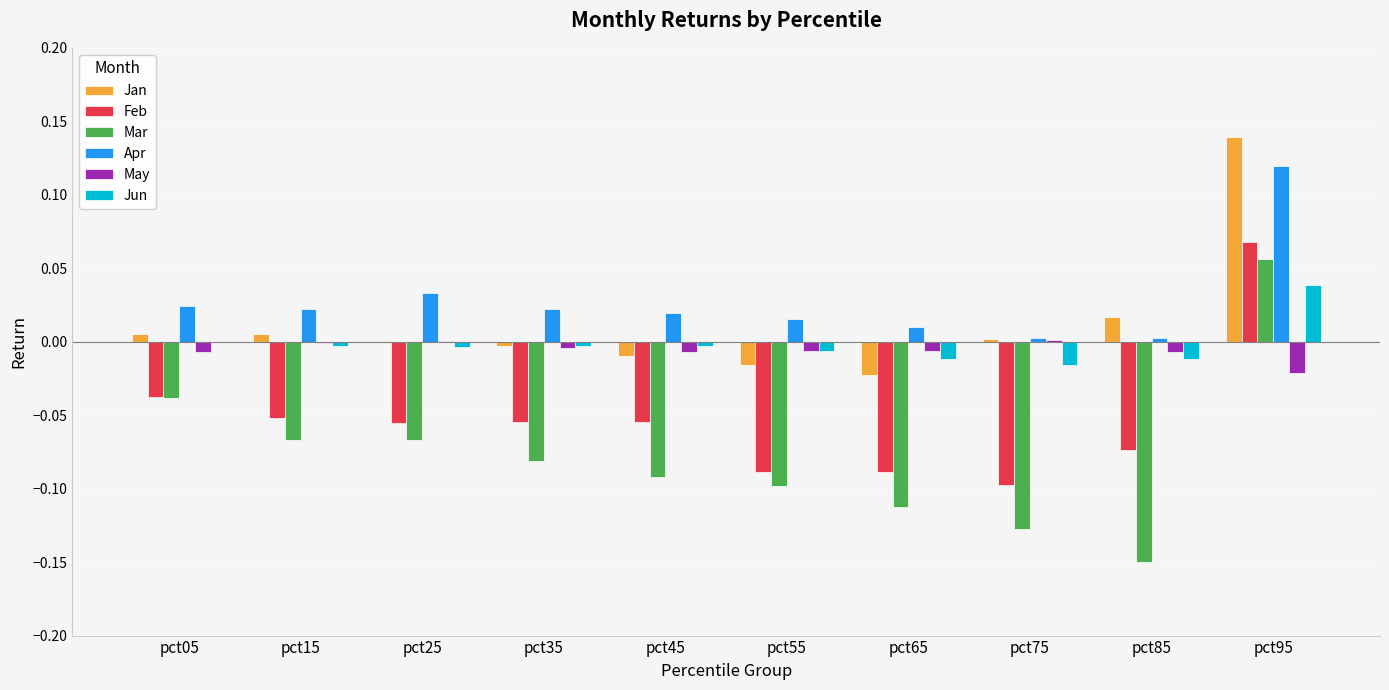

How many distinct data groups are displayed?

6